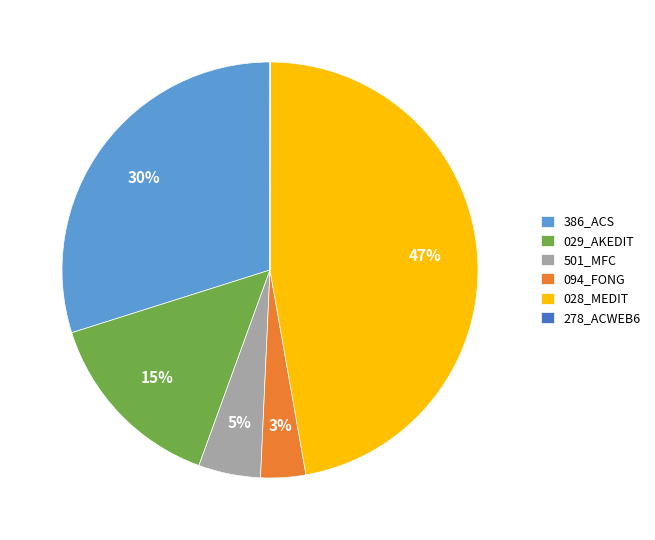

To the nearest percent, what percentage of the pie is 094_FONG?

3%